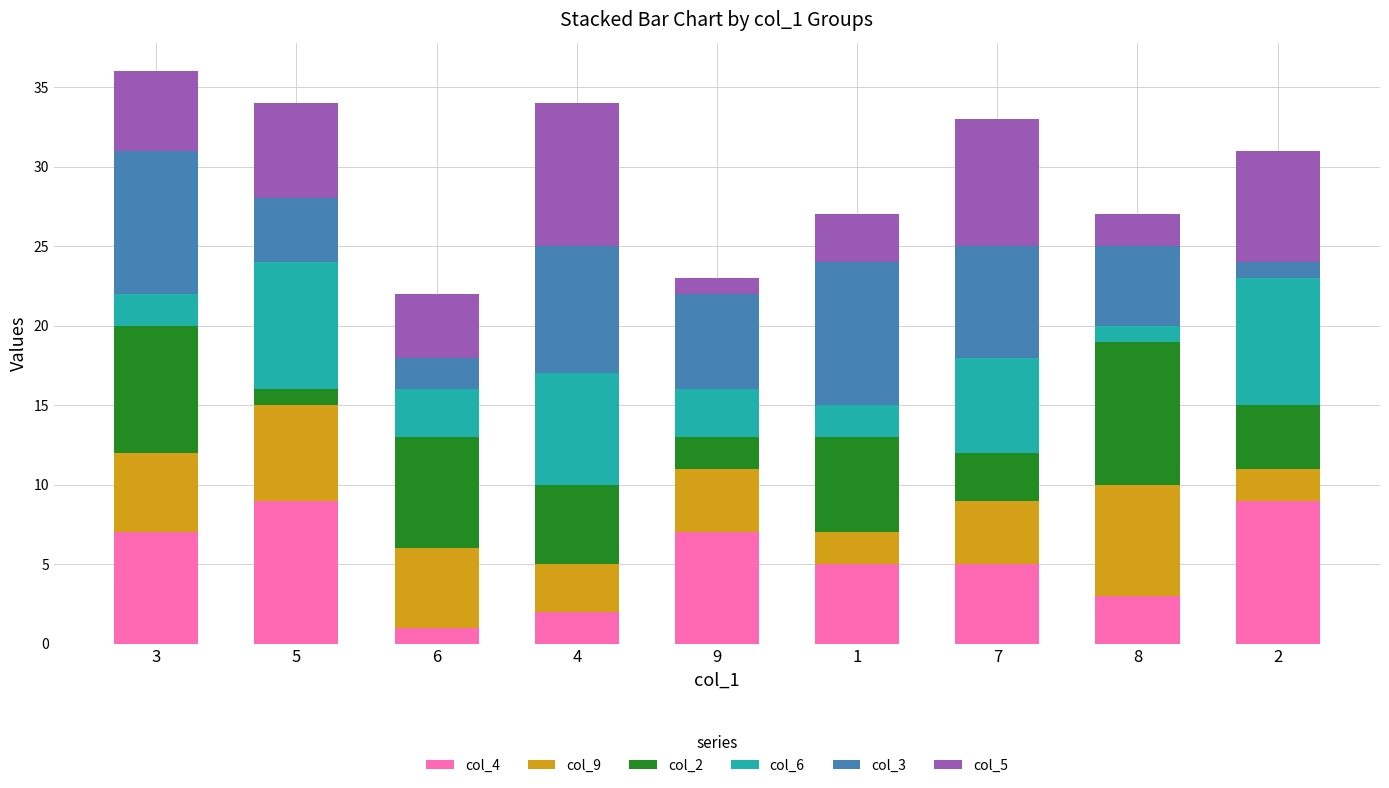

At which label does col_2 first exceed 5?

3